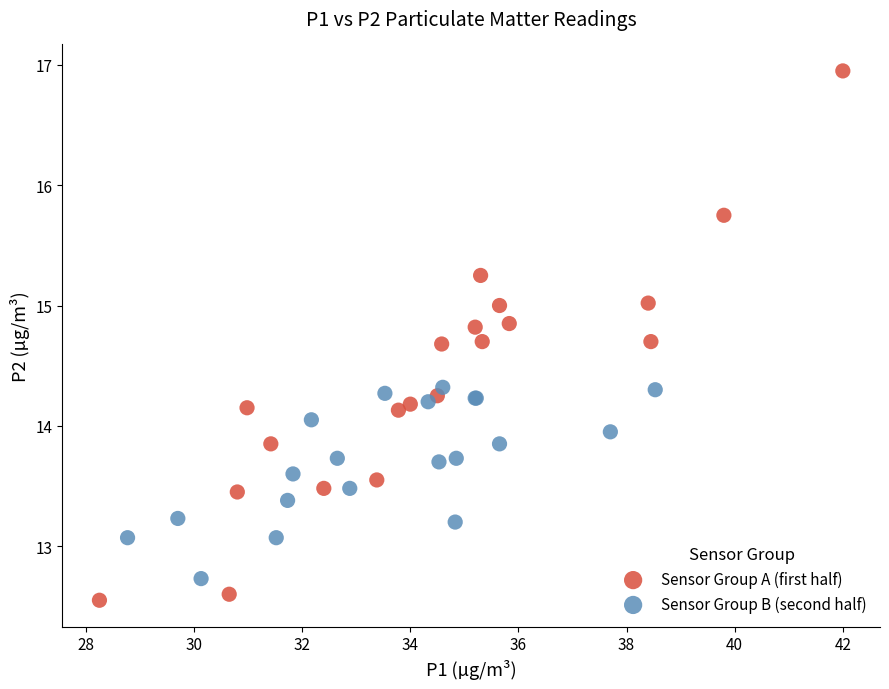

Which series contains the highest Y value?

Sensor Group A (first half)